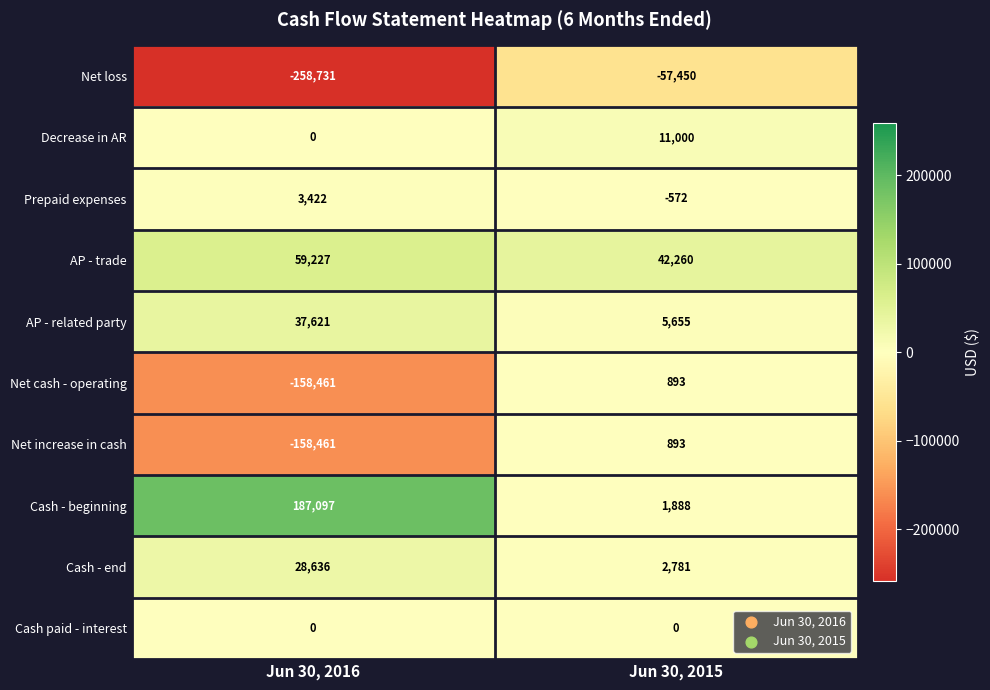

Which series has the widest spread of values?

Net loss